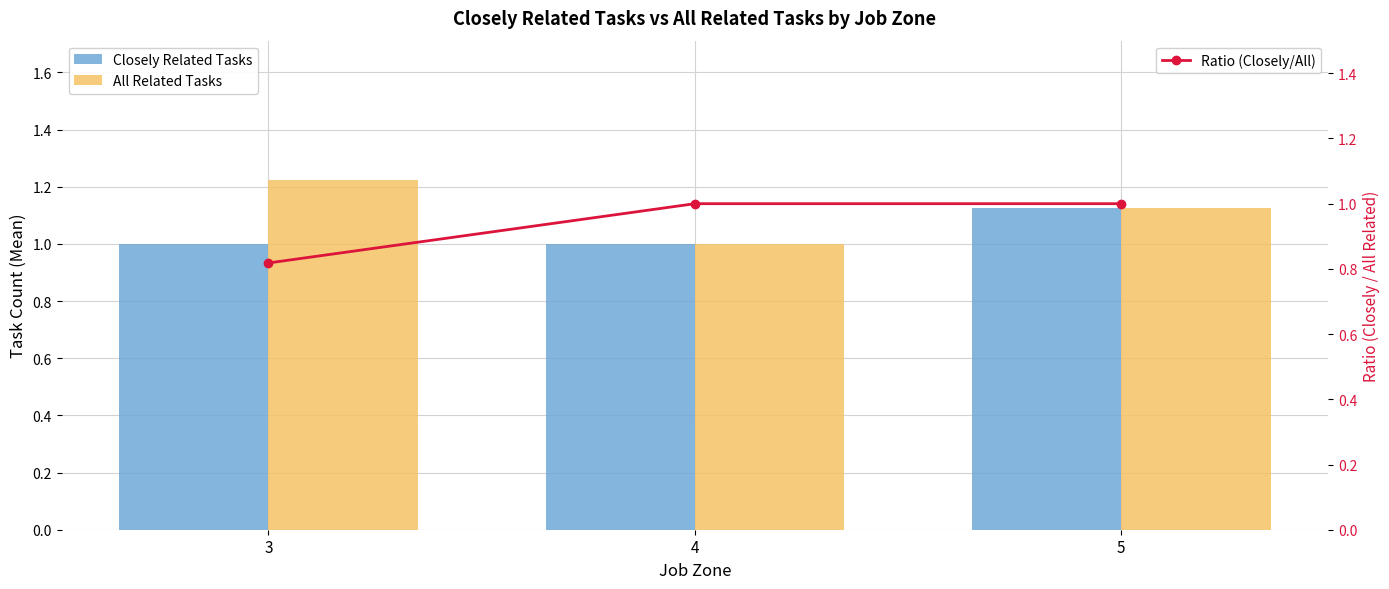

What is the minimum value for Closely Related Tasks?

1.0